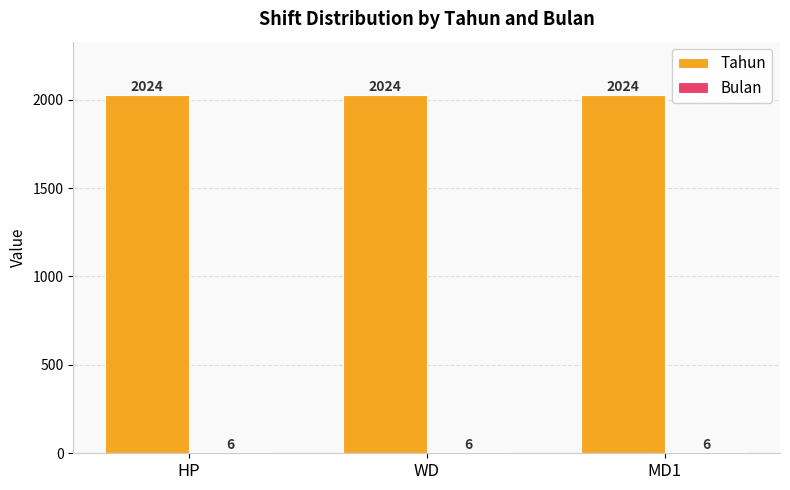

Is it true that Tahun equals 3481 at MD1?

False